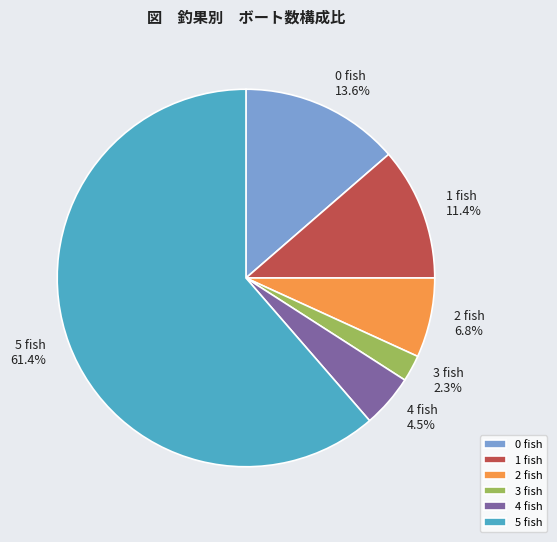

To the nearest percent, what is the difference between the 0 fish and 2 fish slice percentages?

7%